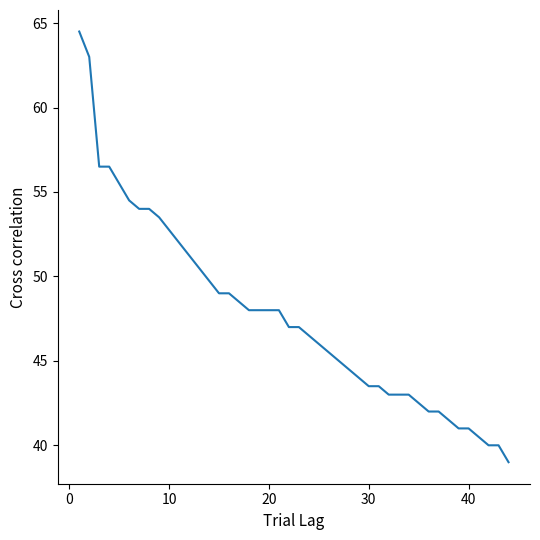

How many series are shown in this chart?

1